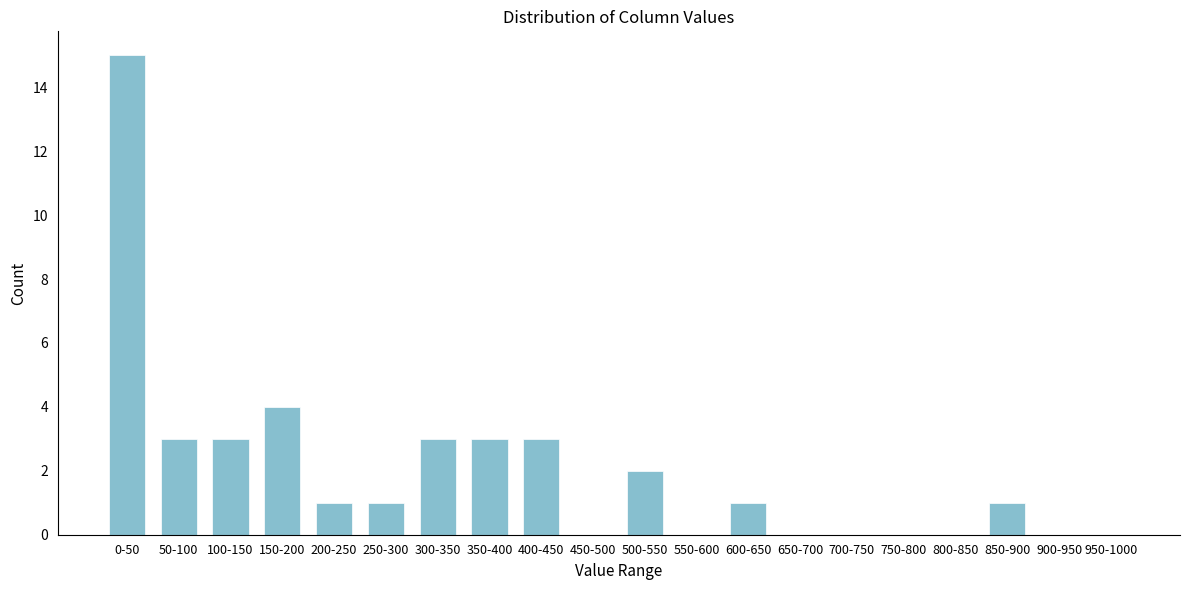

Reading left to right, transcribe all the data shown in this chart.

0-50=15	50-100=3	100-150=3	150-200=4	200-250=1	250-300=1	300-350=3	350-400=3	400-450=3	450-500=0	500-550=2	550-600=0	600-650=1	650-700=0	700-750=0	750-800=0	800-850=0	850-900=1	900-950=0	950-1000=0